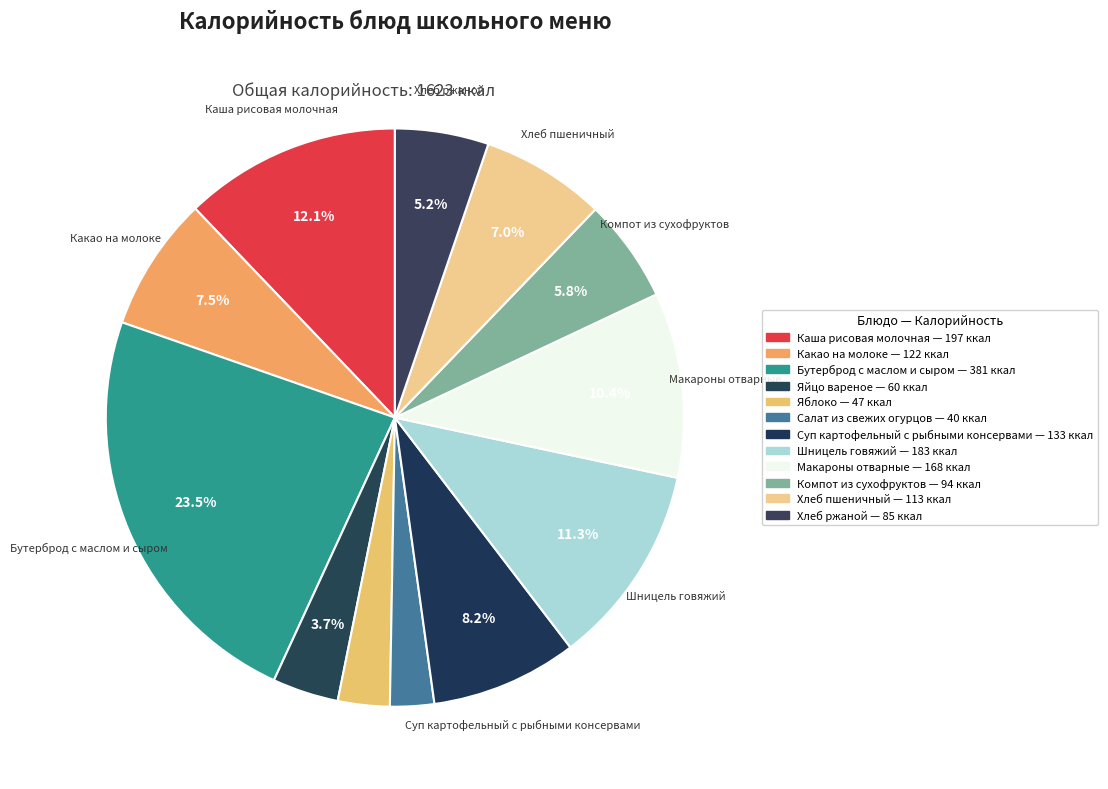

What portion of the pie excludes Каша рисовая молочная?

87.9%